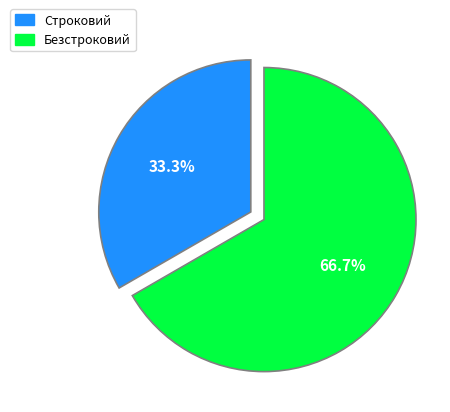

Which slice is the largest?

Безстроковий